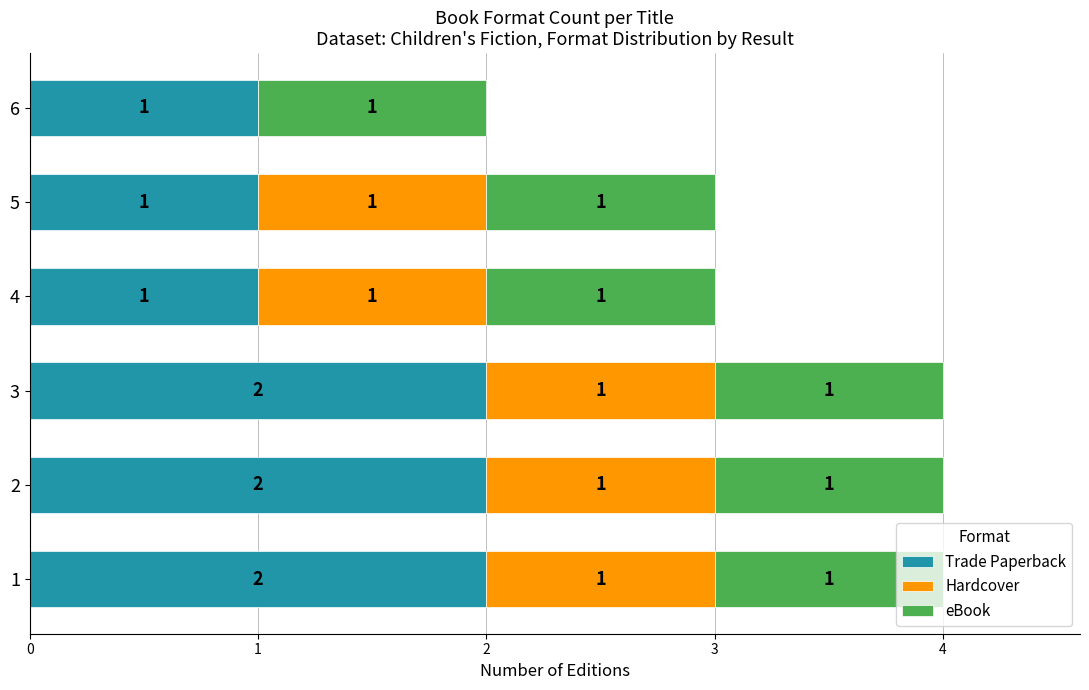

What are all the series names shown in the legend?

Trade Paperback, Hardcover, eBook